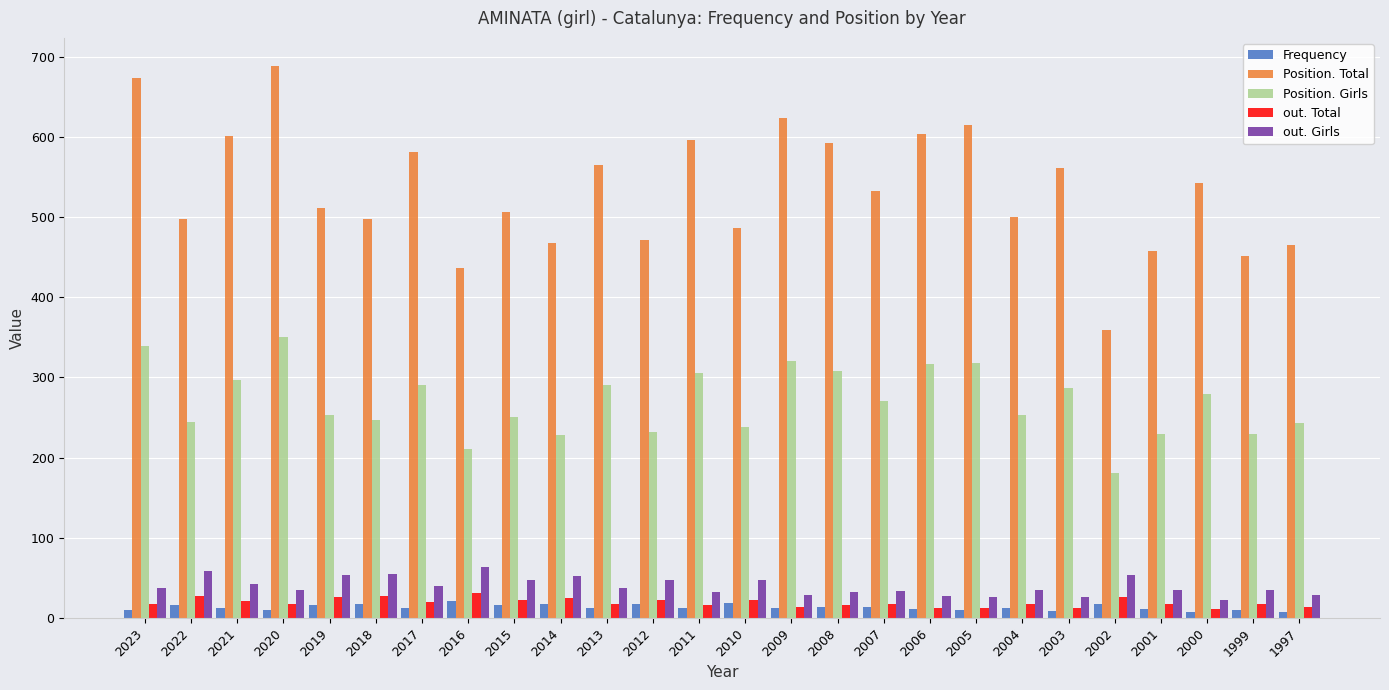

What is the lowest value of the Position. Girls series?

181